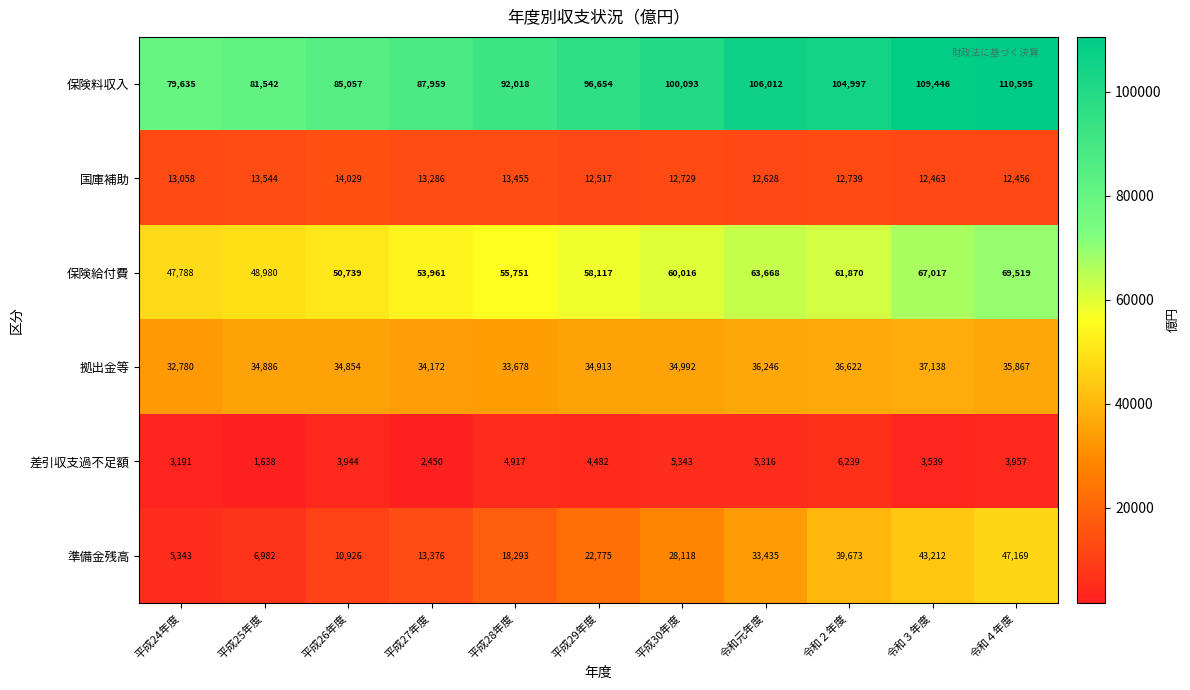

What is the difference between the maximum and minimum values in the 差引収支過不足額 series?

4601